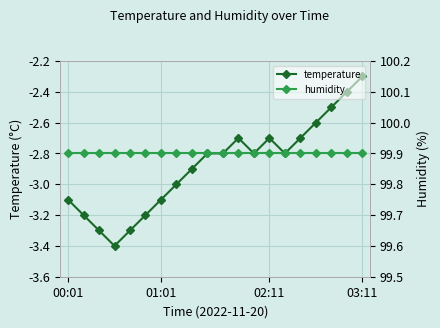

Is the value of humidity at 8 greater than the value of temperature at 8?

Yes